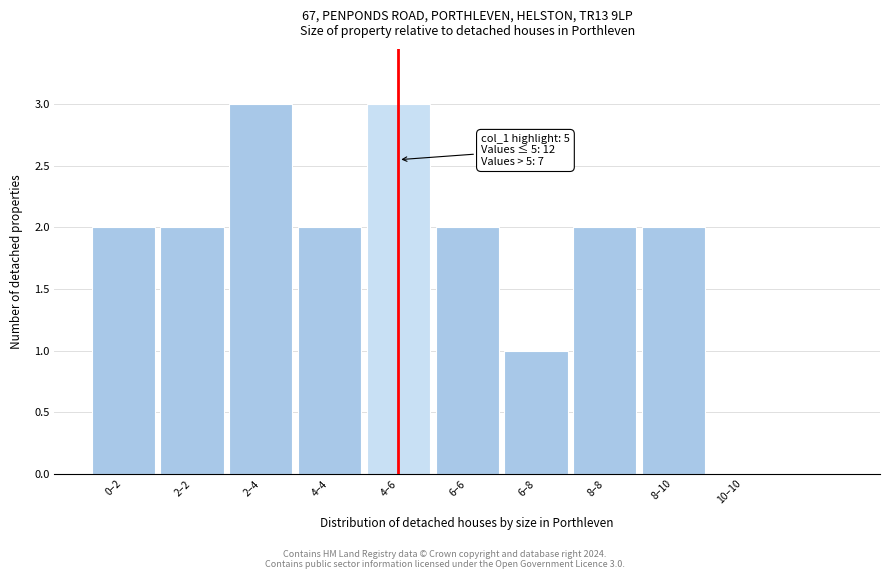

Reading right to left, transcribe all the data shown in this chart.

10–10=0	8–10=2	8–8=2	6–8=1	6–6=2	4–6=3	4–4=2	2–4=3	2–2=2	0–2=2